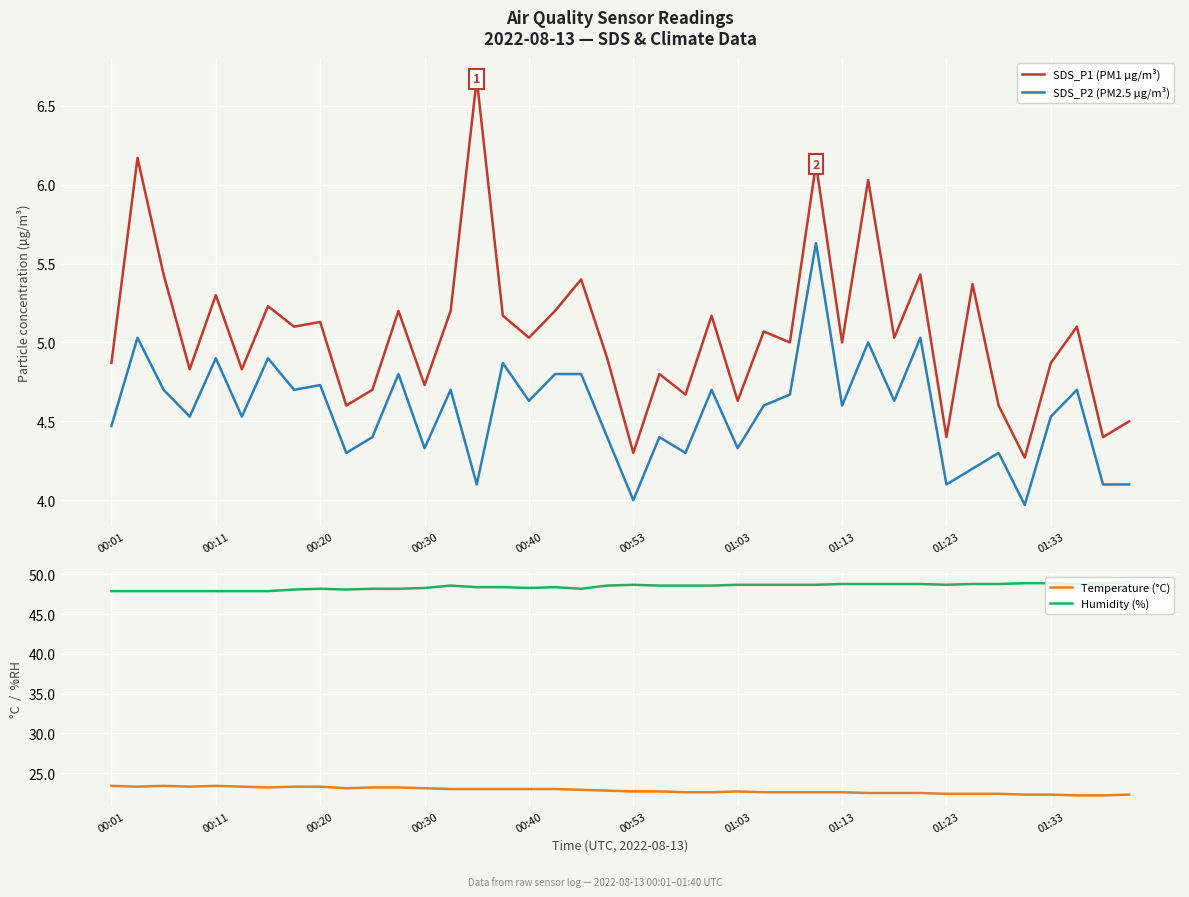

What is the highest value of the Humidity (%) series?

49.0